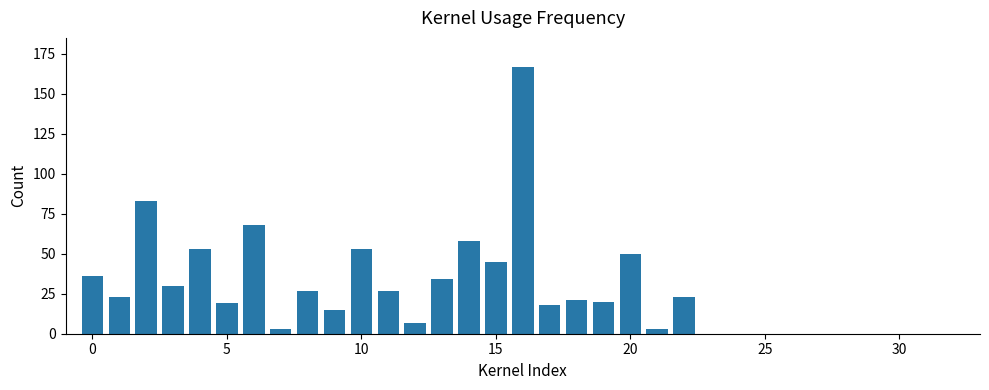

What is the average value?

27